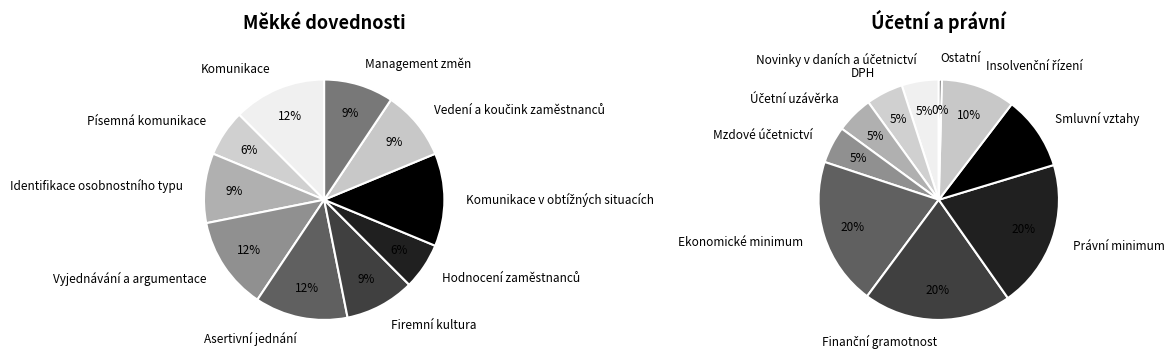

To the nearest percent, what percentage of the pie is 6?

6%